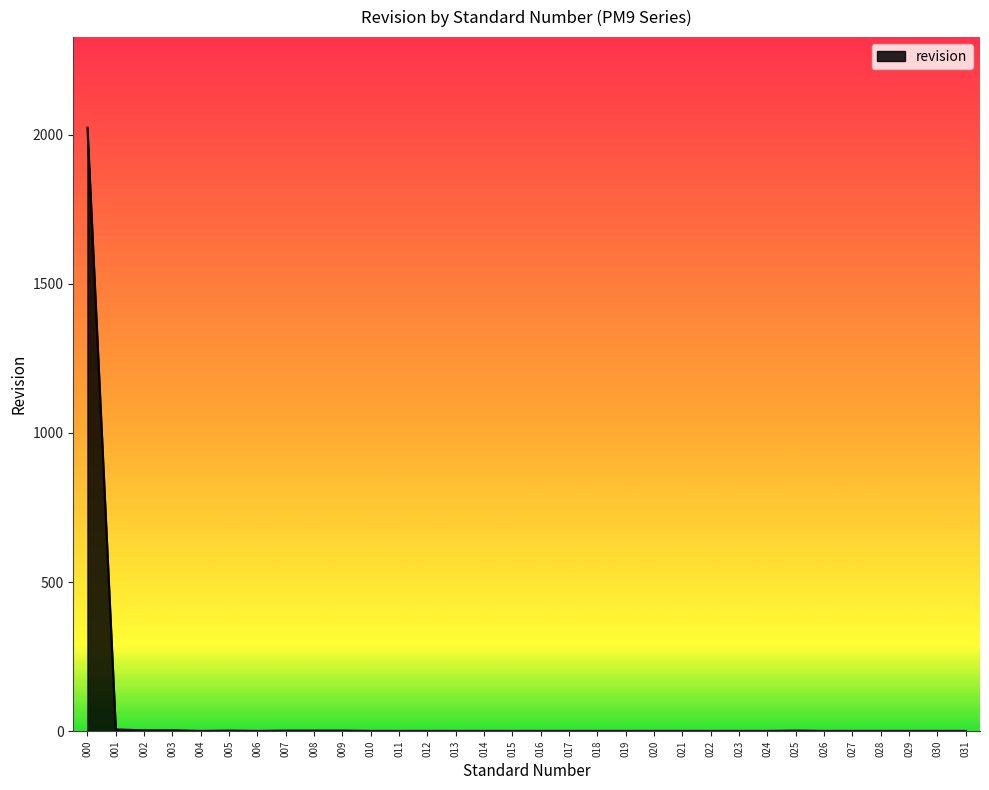

Which label corresponds to the largest value in the chart?

000